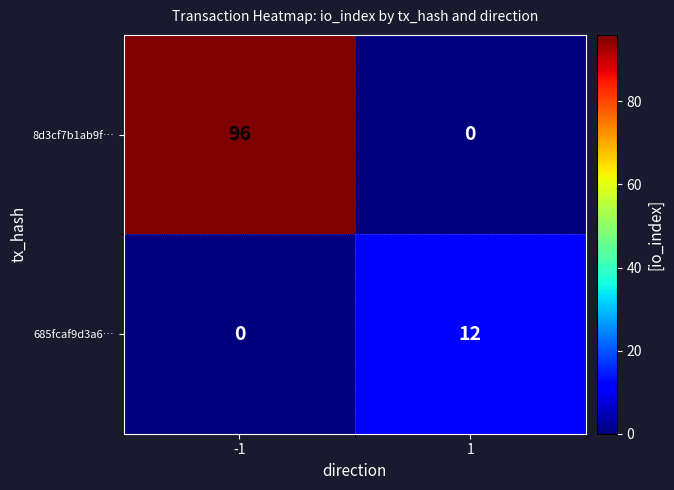

List the series in order of their peak value, lowest first.

685fcaf9d3a6…, 8d3cf7b1ab9f…